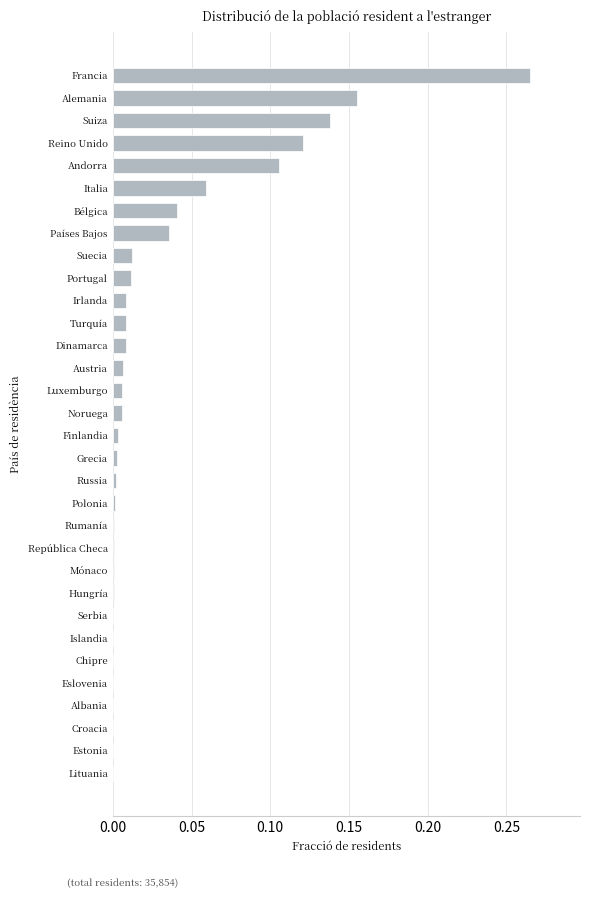

Is it true that the value at Estonia is 0.0?

True